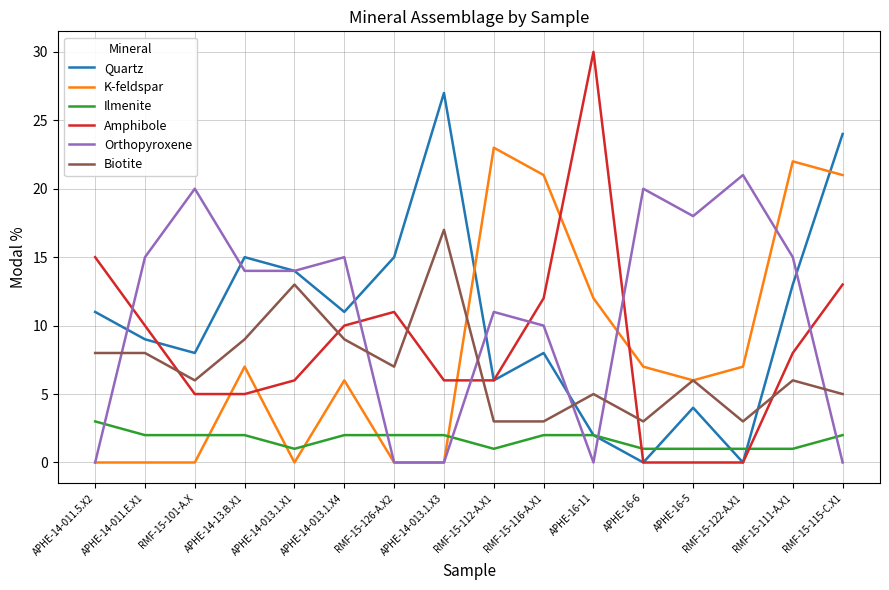

At how many categories does at least one series exceed 9?

16